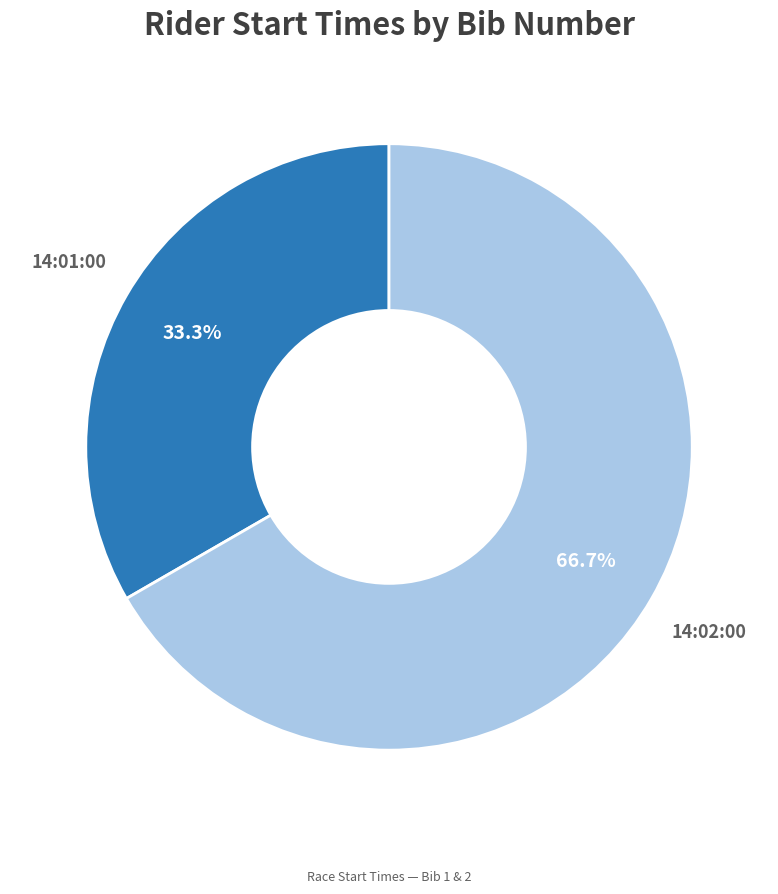

Combined, what portion of the pie is 14:01:00 and 14:02:00?

100.0%